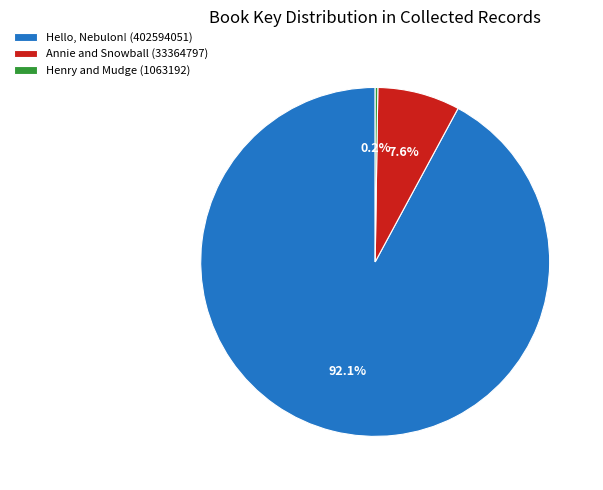

How much of the chart is everything except Annie and Snowball (33364797)?

92.4%